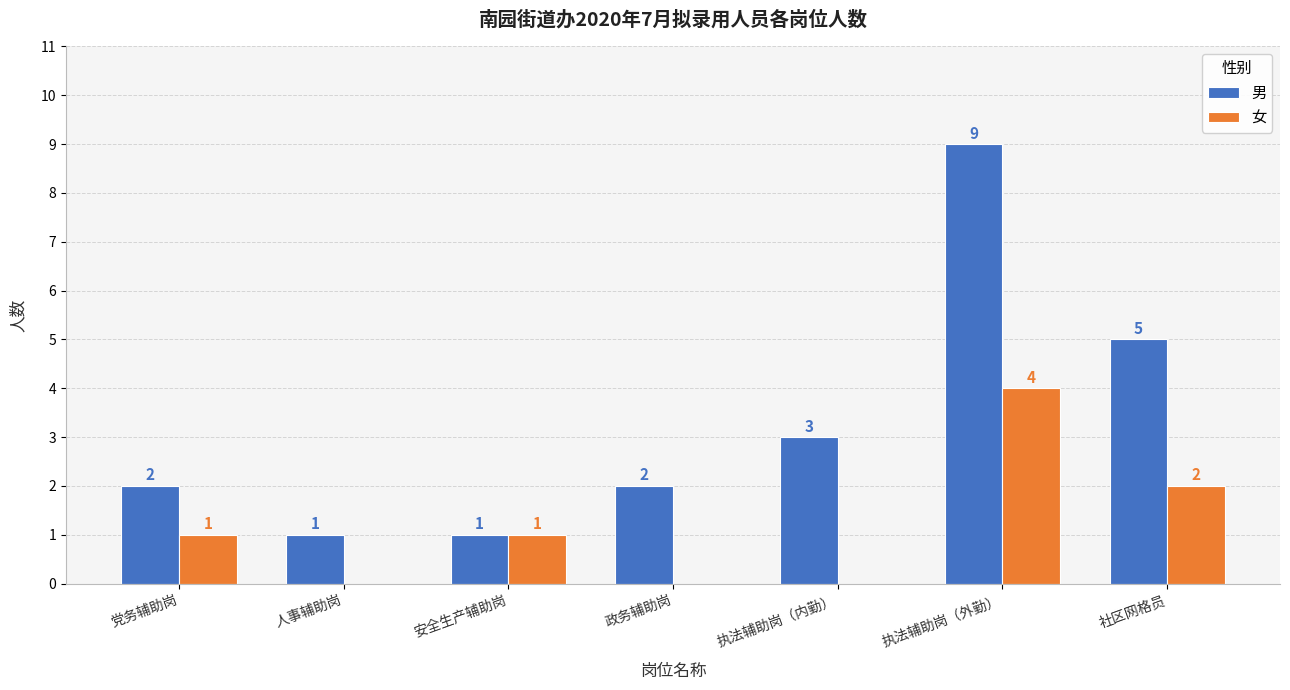

The value of 女 at 社区网格员 is 2. True or false?

True